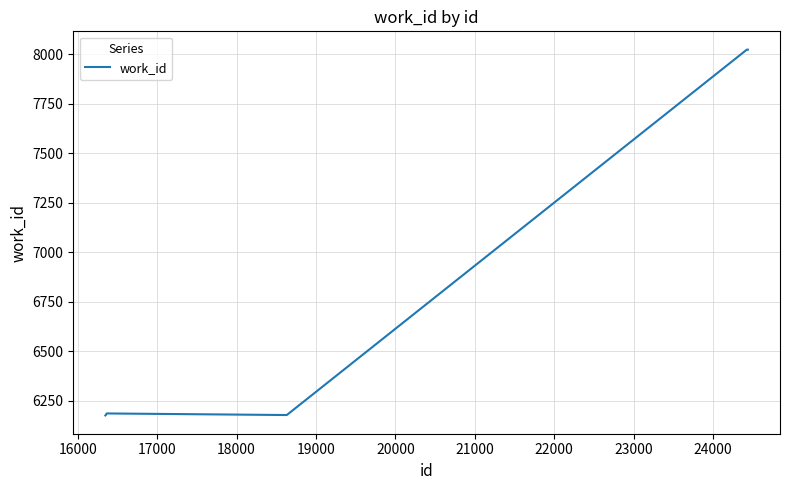

What is the difference between the maximum and second lowest values?

1845